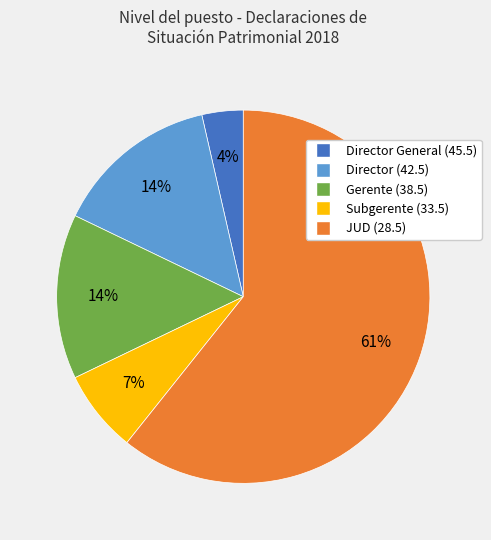

To the nearest percent, what is the average slice percentage?

20%